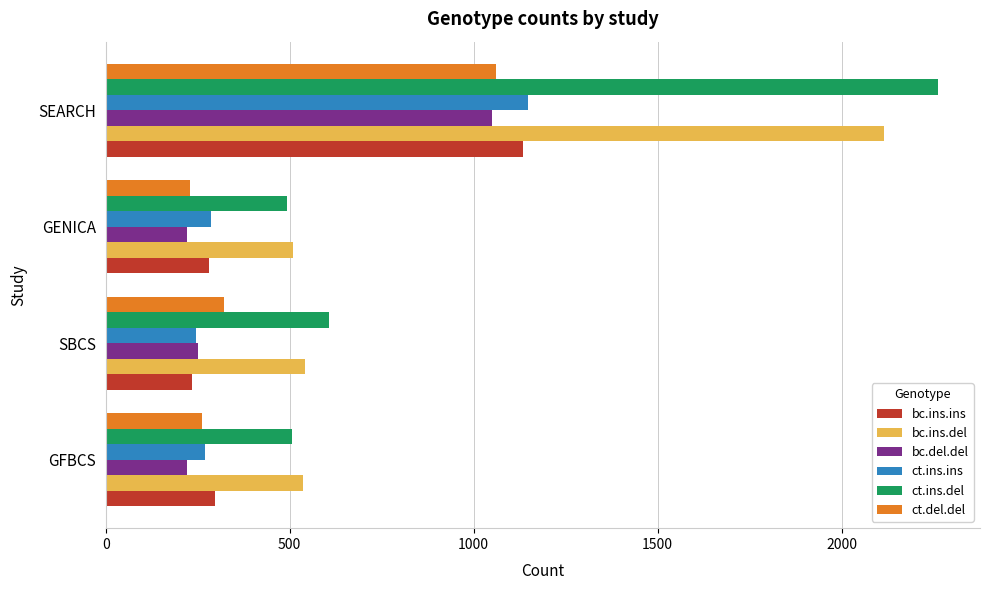

Between SBCS and SEARCH, which series saw the biggest shift?

ct.ins.del